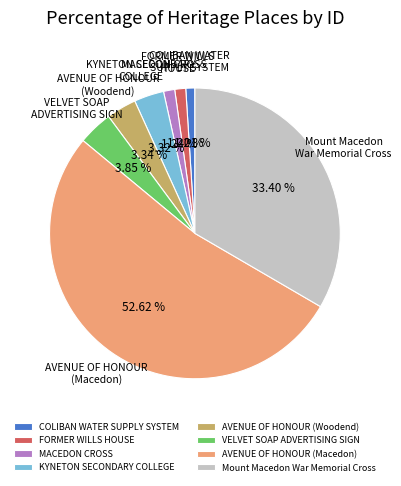

Which has a higher value, AVENUE OF HONOUR (Macedon) or AVENUE OF HONOUR (Woodend)?

AVENUE OF HONOUR (Macedon)